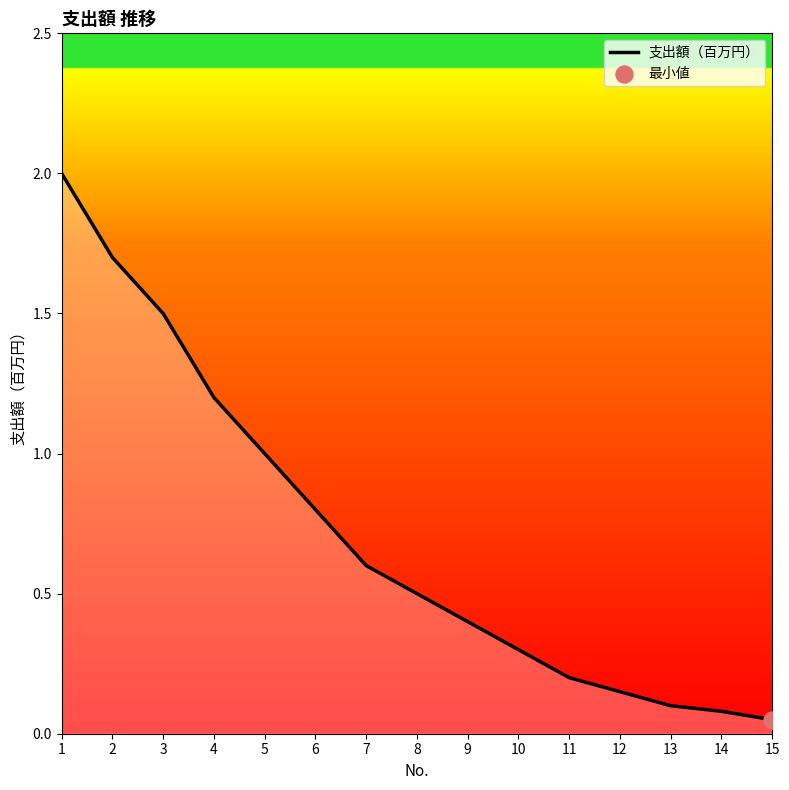

What is the change in value from 1 to 9?

-1.6